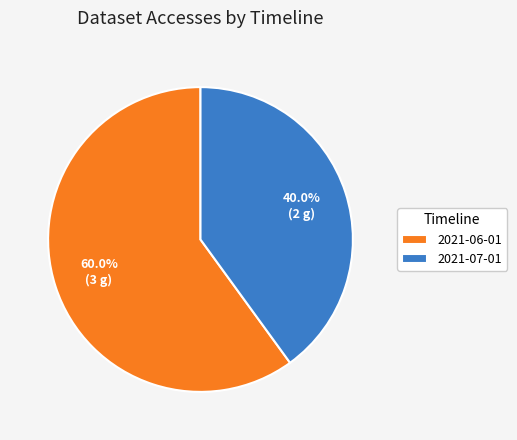

Approximately how many times larger is the value at 2021-06-01 compared to 2021-07-01?

1.5